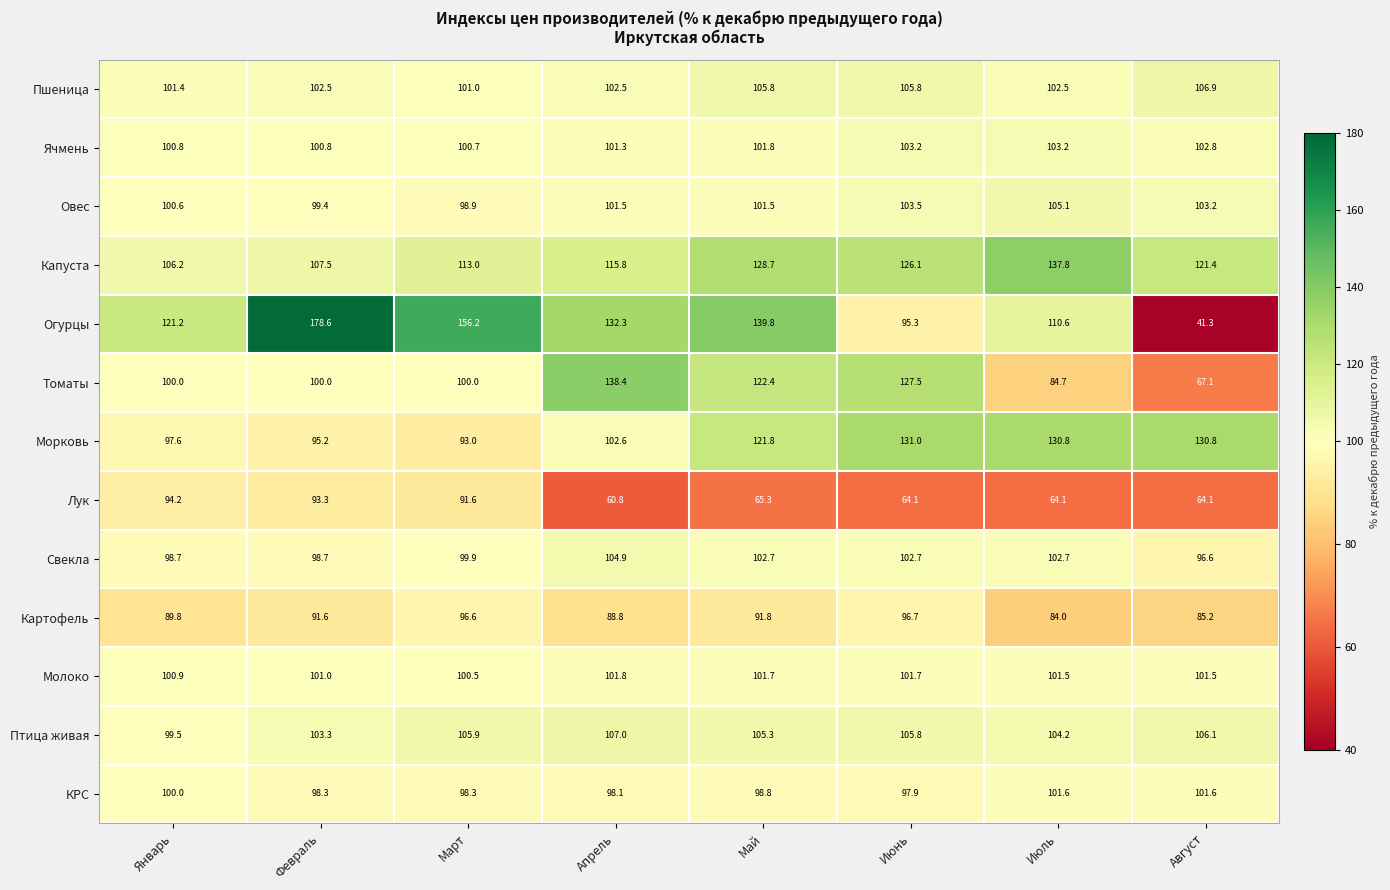

What is the average value of the Лук series?

74.7